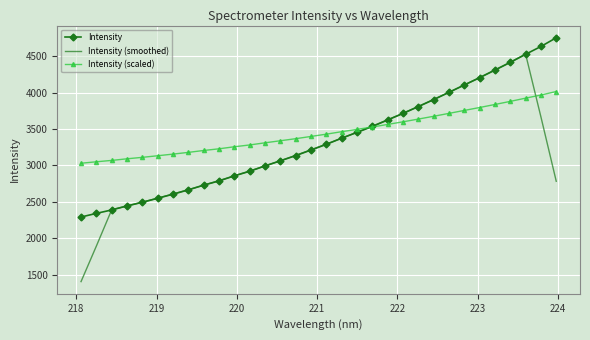

What is the maximum value shown in the chart?

4753.4